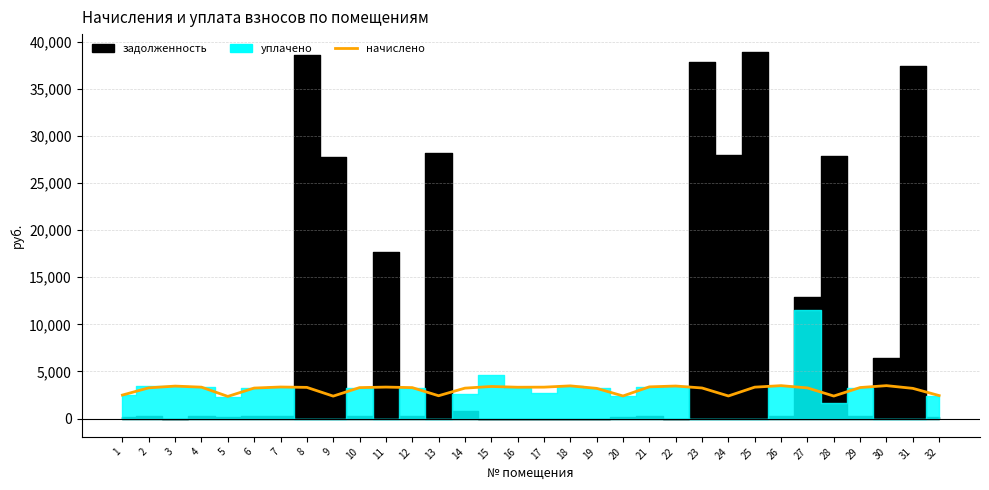

Where is the first local maximum?

3